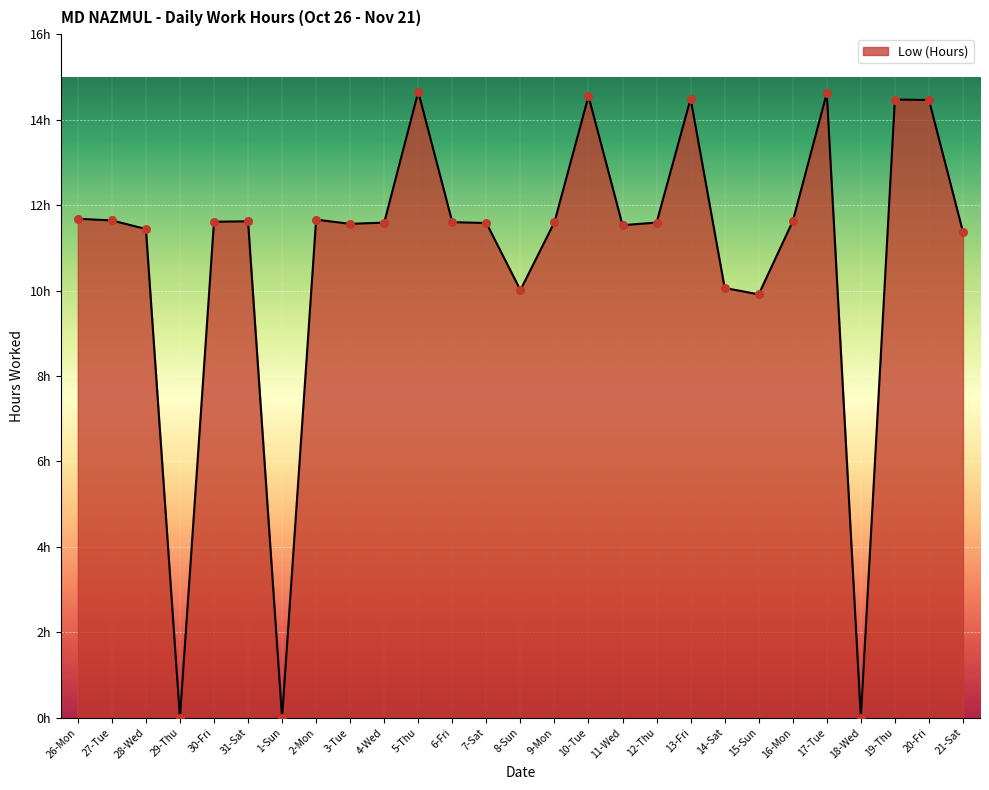

Between 20-Fri and 28-Wed, which is larger?

20-Fri